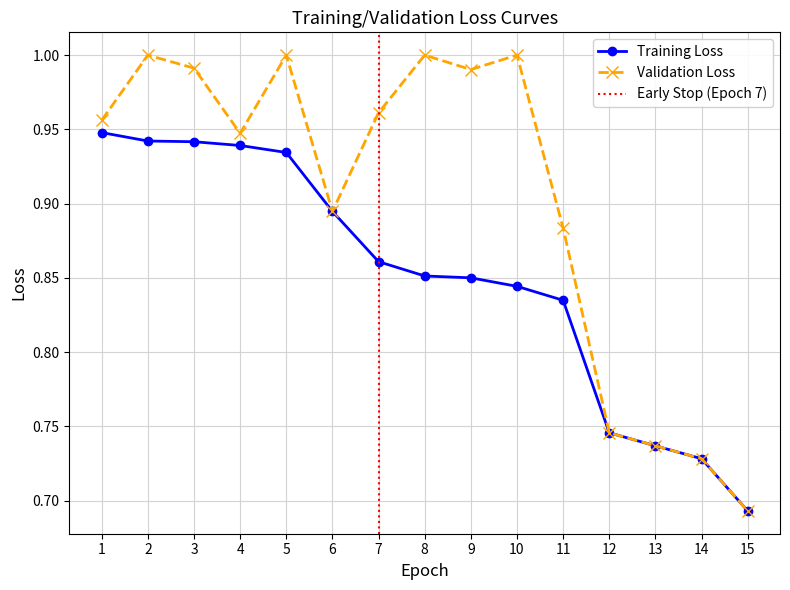

Reading right to left, what are all the values shown in this chart?

condAB: 0.7	0.7	0.7	0.7	0.8	0.8	0.8	0.9	0.9	0.9	0.9	0.9	0.9	0.9	0.9
condBA: 0.7	0.7	0.7	0.7	0.9	1.0	1.0	1.0	1.0	0.9	1.0	0.9	1.0	1.0	1.0